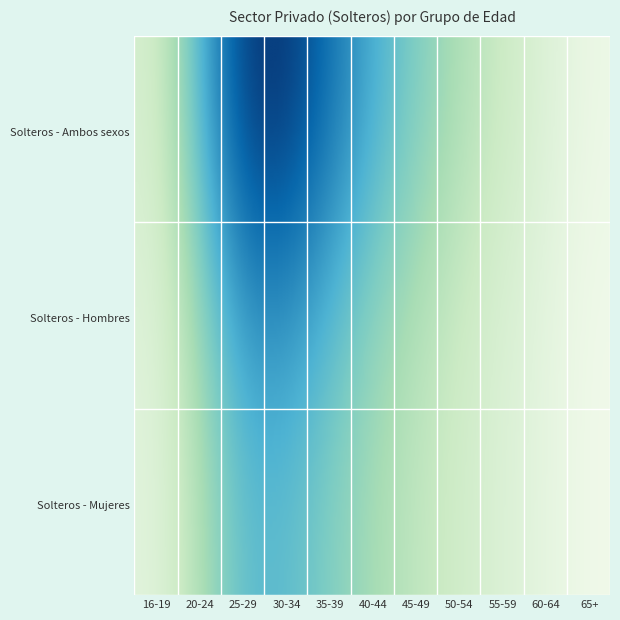

Which series has the largest range (max minus min)?

Solteros - Ambos sexos